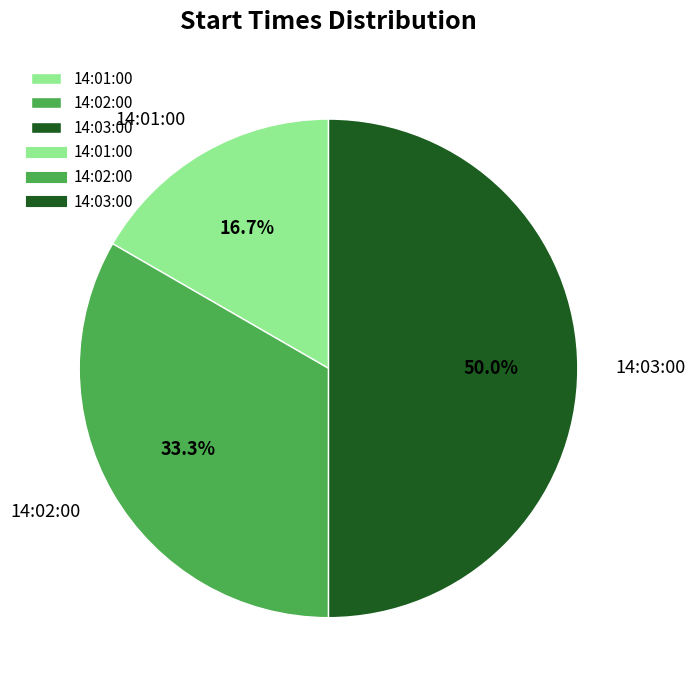

Rank the categories by value from highest to lowest.

14:03:00, 14:02:00, 14:01:00